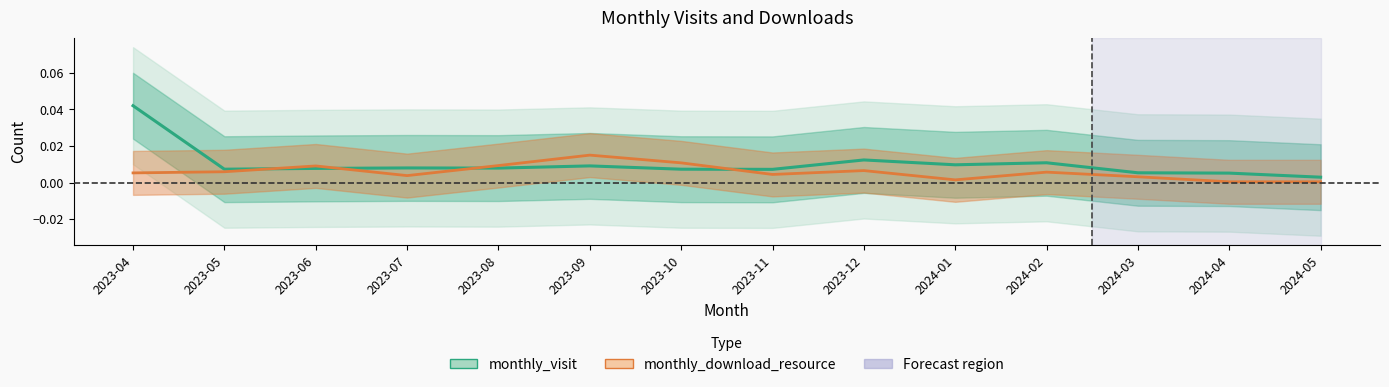

Rank the series at 2024-02 from highest to lowest value.

monthly_visit, monthly_download_resource